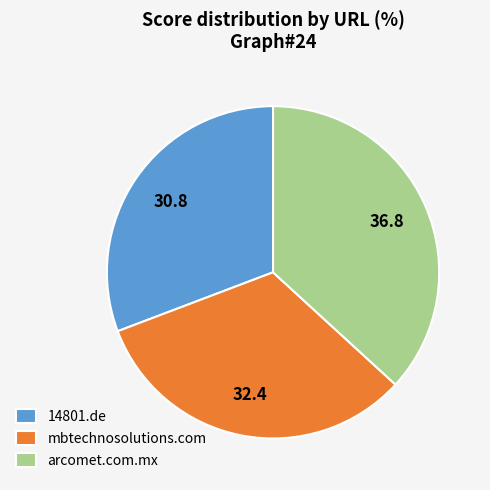

Is the sum of arcomet.com.mx and 14801.de greater than half?

Yes